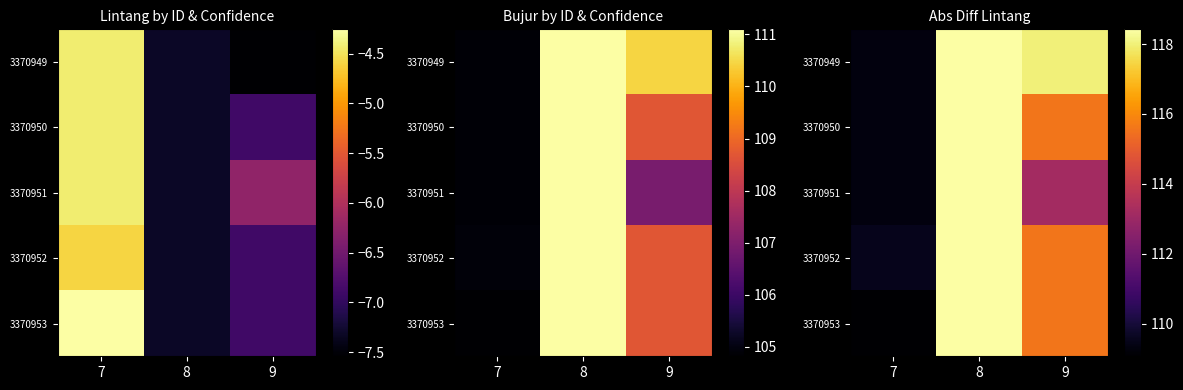

The value of 3370949 at 7 is 173.7. True or false?

False